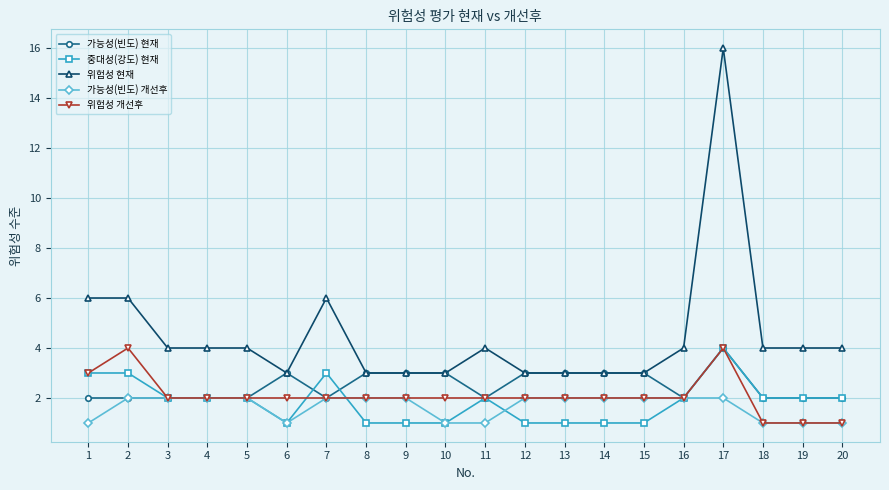

Between 2 and 6, which series saw the biggest shift?

위험성 현재